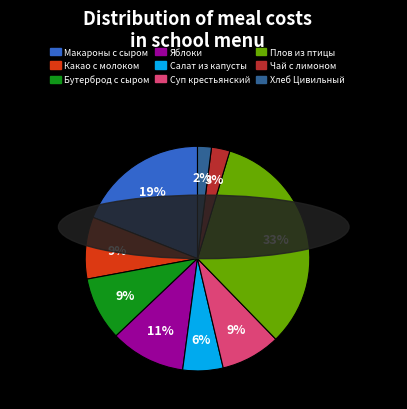

Is Хлеб Цивильный the majority of the pie?

No